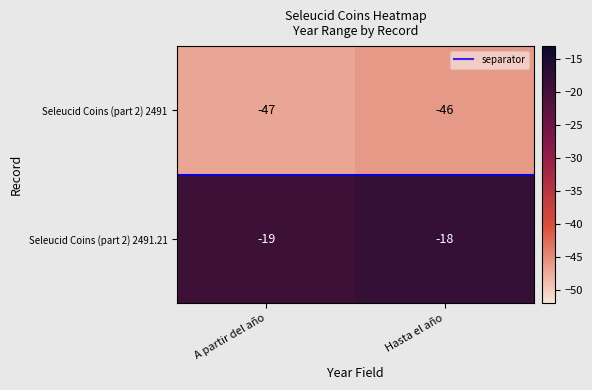

Rank the categories by Seleucid Coins (part 2) 2491 value from highest to lowest.

Hasta el año, A partir del año